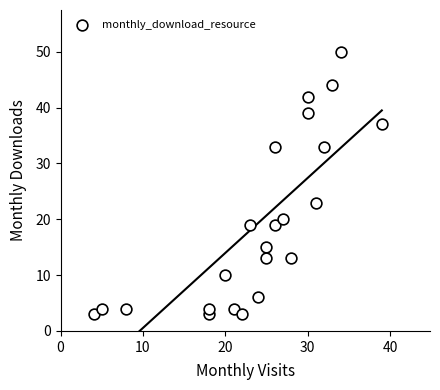

What Y value in the scatter plot is closest to 26?

23